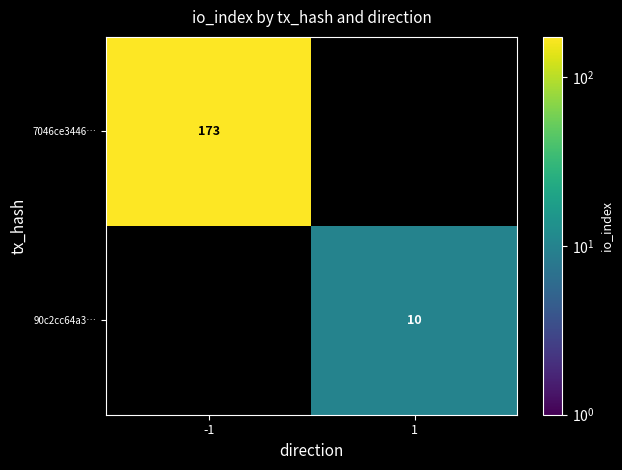

The 7046ce3446… series shows 173 at -1. True or false?

True